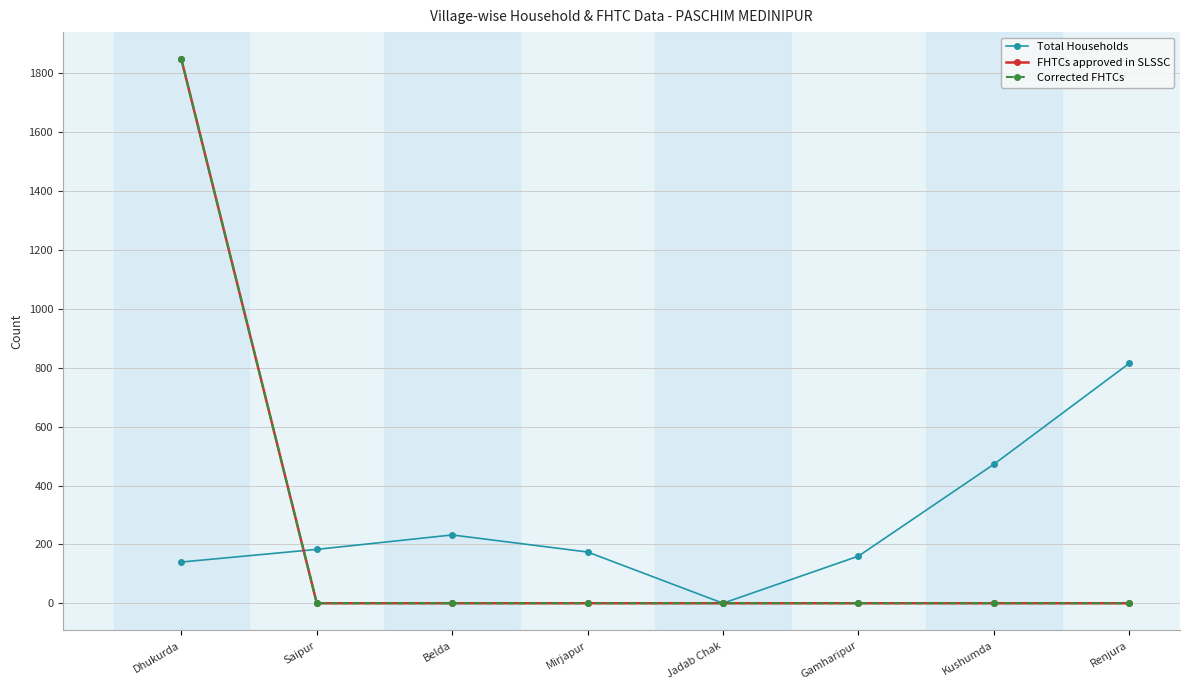

Where is Total Households nearest to the value 407?

Kushumda